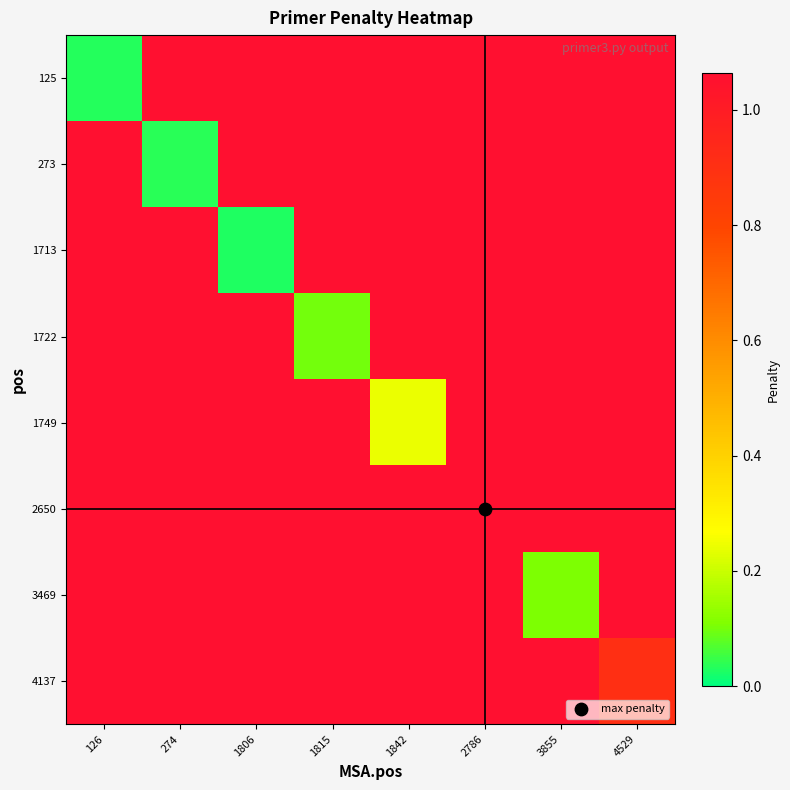

Reading right to left, what are all the values shown in this chart?

125: 4529=1.1	3855=1.1	2786=1.1	1842=1.1	1815=1.1	1806=1.1	274=1.1	126=0.0
273: 4529=1.1	3855=1.1	2786=1.1	1842=1.1	1815=1.1	1806=1.1	274=0.0	126=1.1
1713: 4529=1.1	3855=1.1	2786=1.1	1842=1.1	1815=1.1	1806=0.0	274=1.1	126=1.1
1722: 4529=1.1	3855=1.1	2786=1.1	1842=1.1	1815=0.1	1806=1.1	274=1.1	126=1.1
1749: 4529=1.1	3855=1.1	2786=1.1	1842=0.2	1815=1.1	1806=1.1	274=1.1	126=1.1
2650: 4529=1.1	3855=1.1	2786=1.1	1842=1.1	1815=1.1	1806=1.1	274=1.1	126=1.1
3469: 4529=1.1	3855=0.1	2786=1.1	1842=1.1	1815=1.1	1806=1.1	274=1.1	126=1.1
4137: 4529=0.9	3855=1.1	2786=1.1	1842=1.1	1815=1.1	1806=1.1	274=1.1	126=1.1